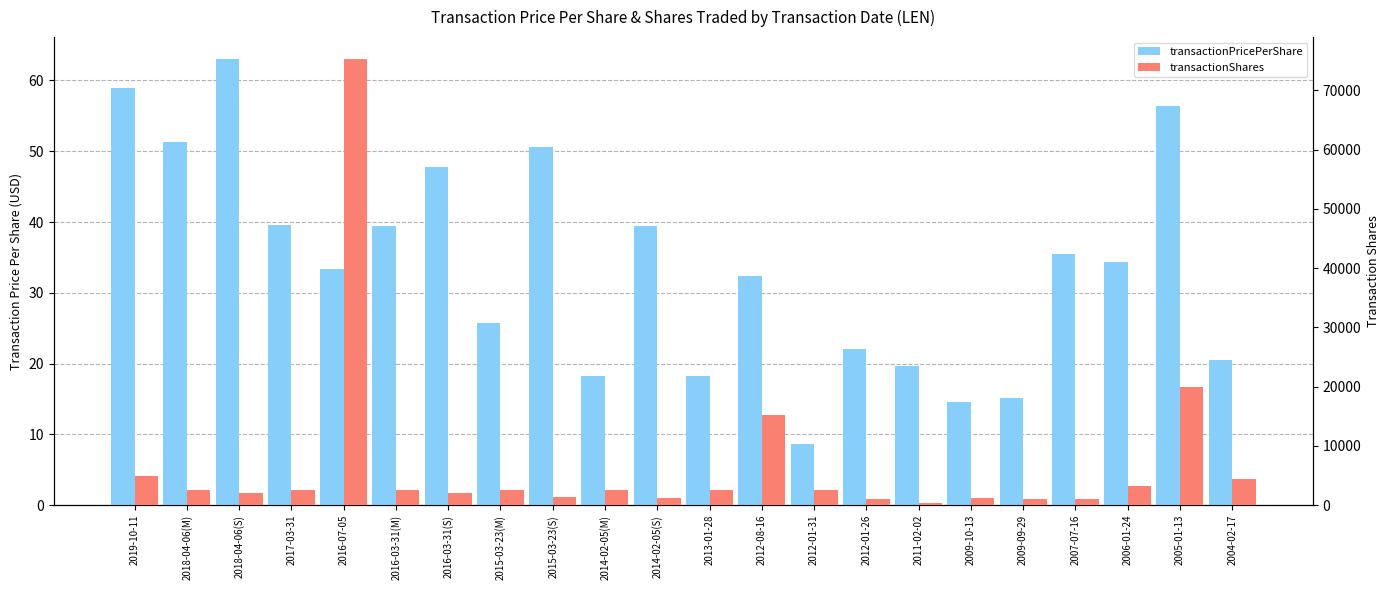

What is the value of the transactionShares bar at the 22nd from the left?

4400.0